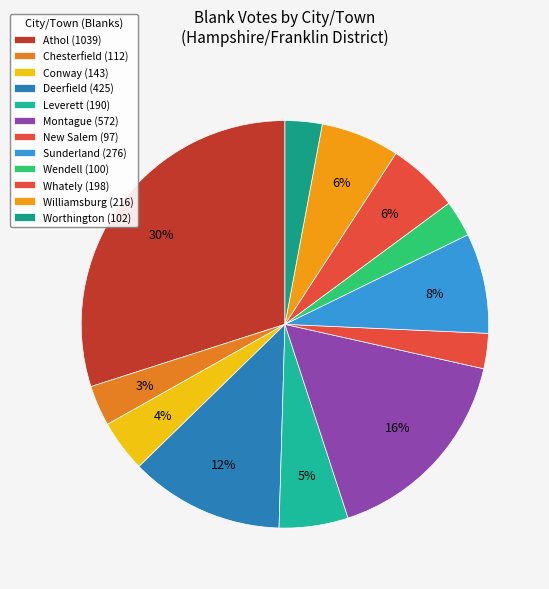

Do Montague and New Salem together represent more than half of the pie?

No